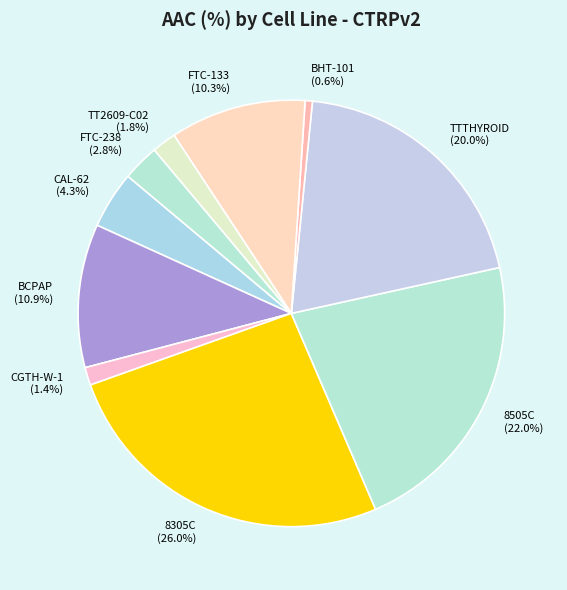

To the nearest percent, what percentage of the pie is 8305C?

26%